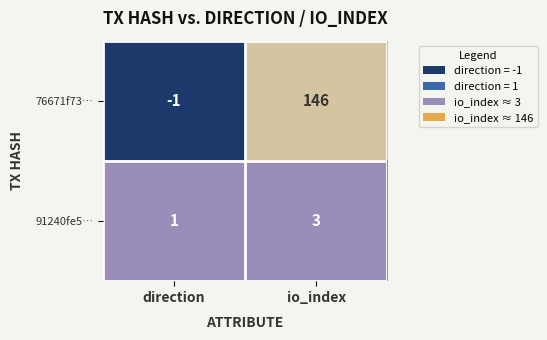

Which label corresponds to the smallest value in the chart?

direction